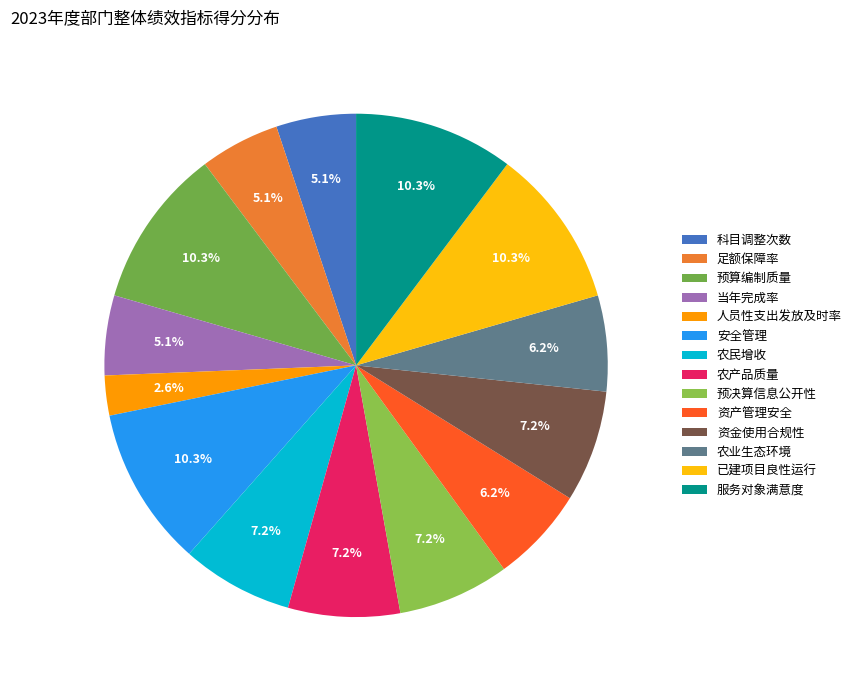

To the nearest percent, what portion does 当年完成率 represent?

5%